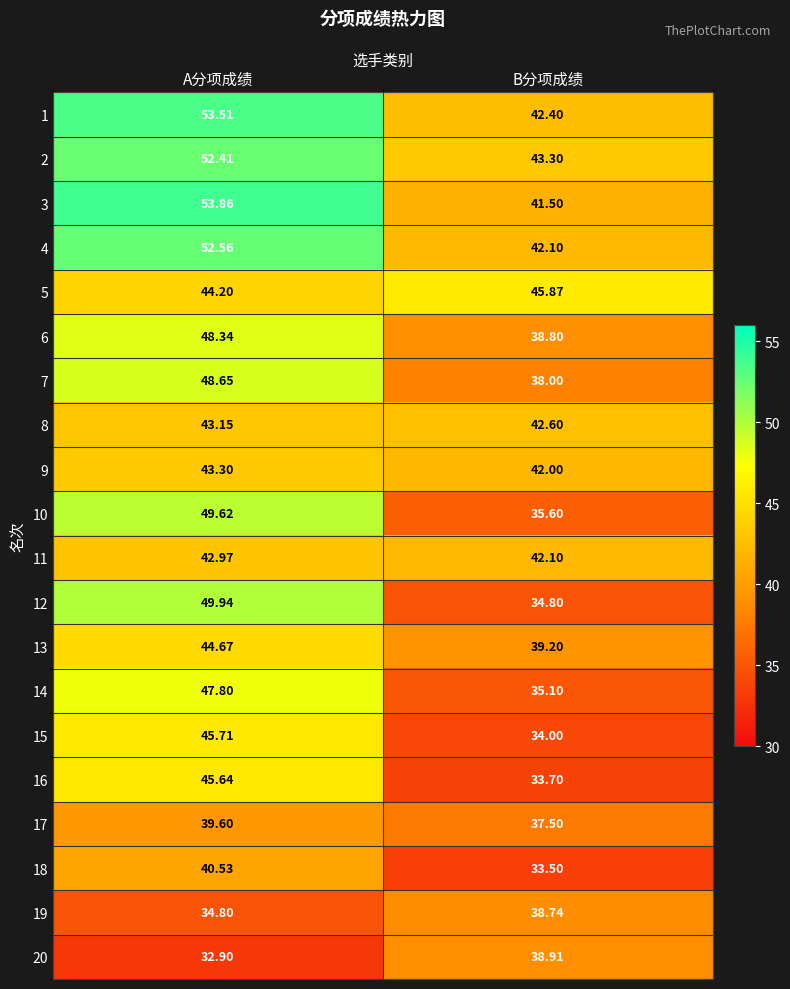

Which series changed the most between A分项成绩 and B分项成绩?

12